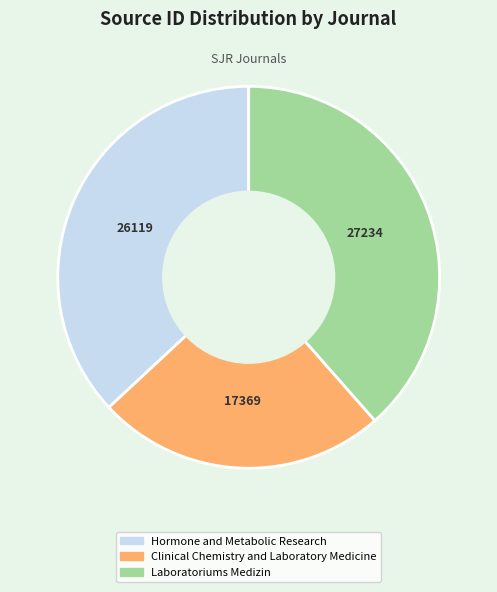

Do Hormone and Metabolic Research and Laboratoriums Medizin together represent more than half of the pie?

Yes